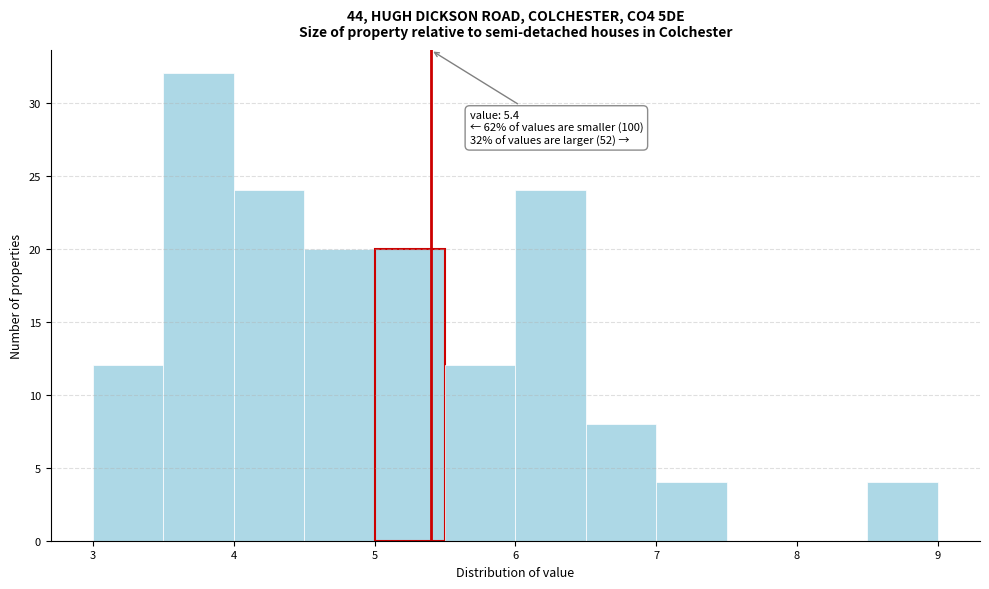

Which range on the x-axis has the tallest bar?

3.5 to 4.0